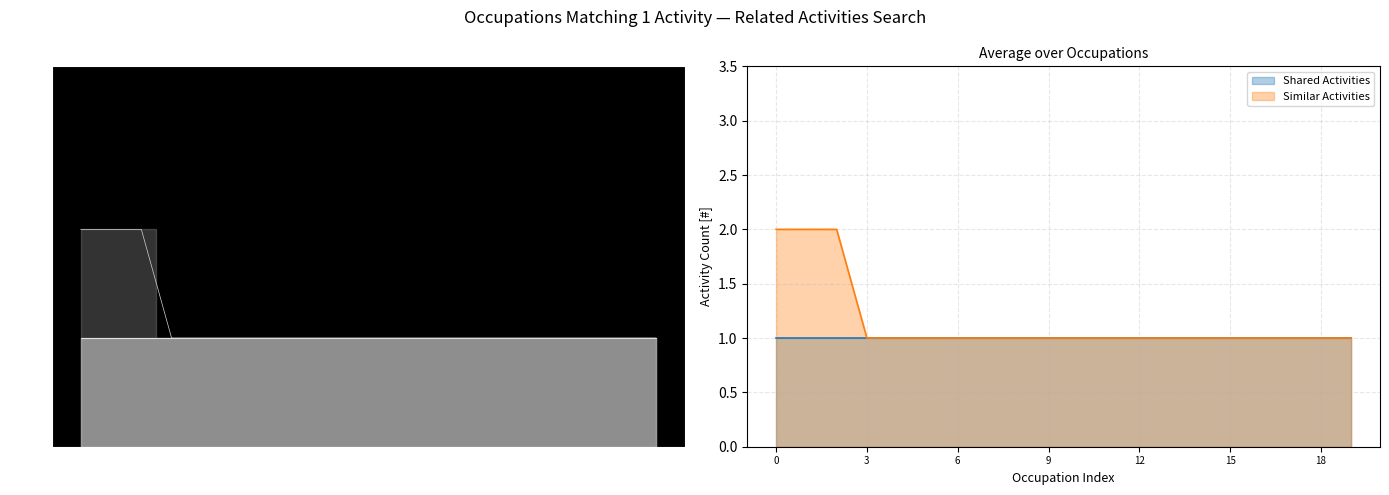

Does the chart display data point markers on the line(s)?

No